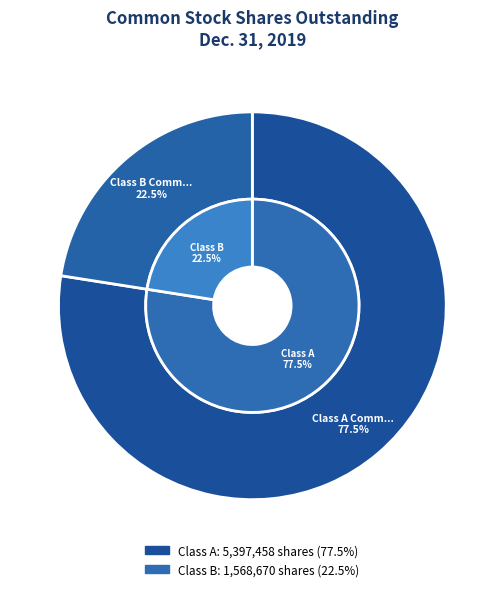

Which slice is the largest?

Class A Common Stock (shares outstanding)